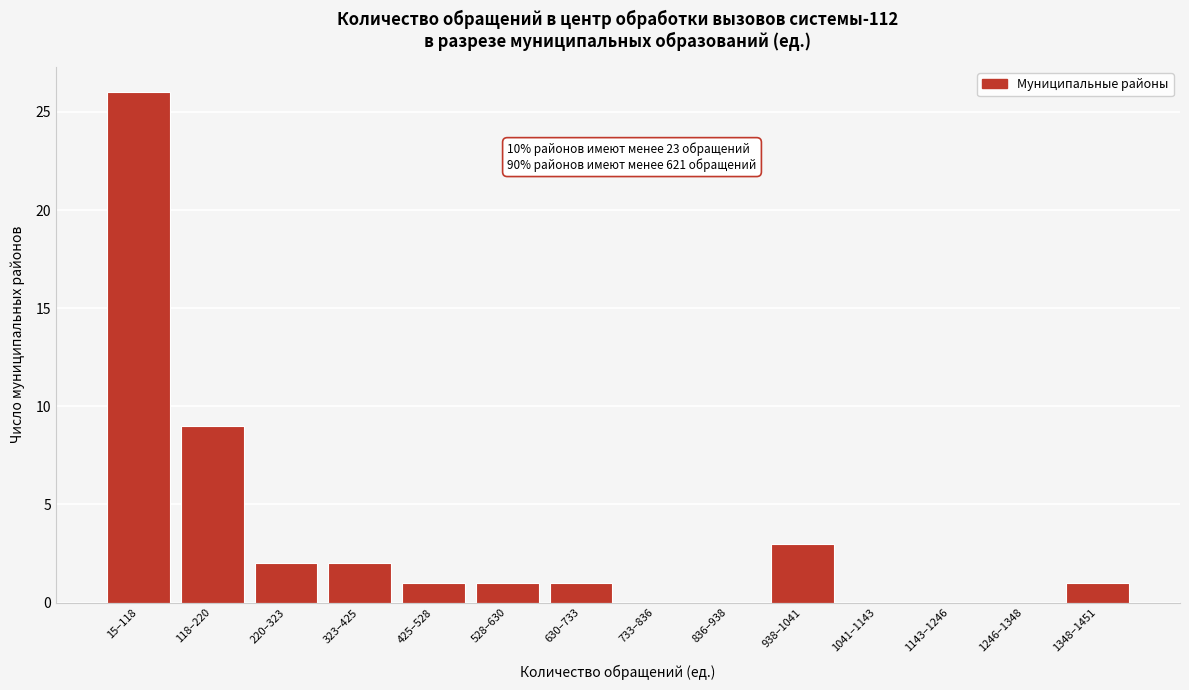

Reading right to left, what are all the values shown in this chart?

1348–1451=1	1246–1348=0	1143–1246=0	1041–1143=0	938–1041=3	836–938=0	733–836=0	630–733=1	528–630=1	425–528=1	323–425=2	220–323=2	118–220=9	15–118=26